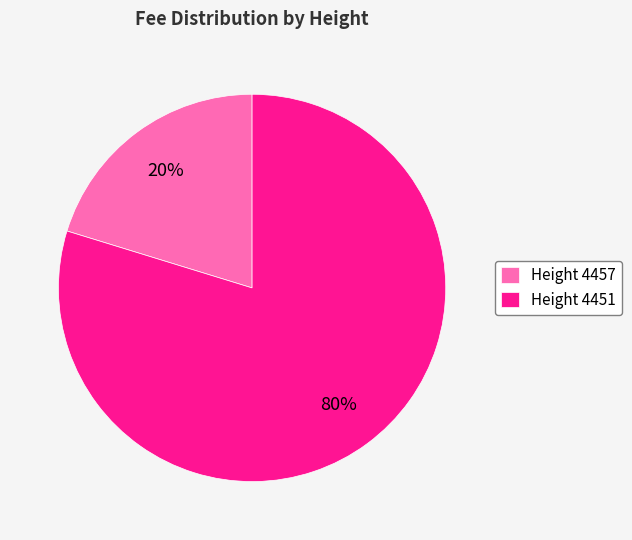

Which category accounts for the majority?

Height 4451